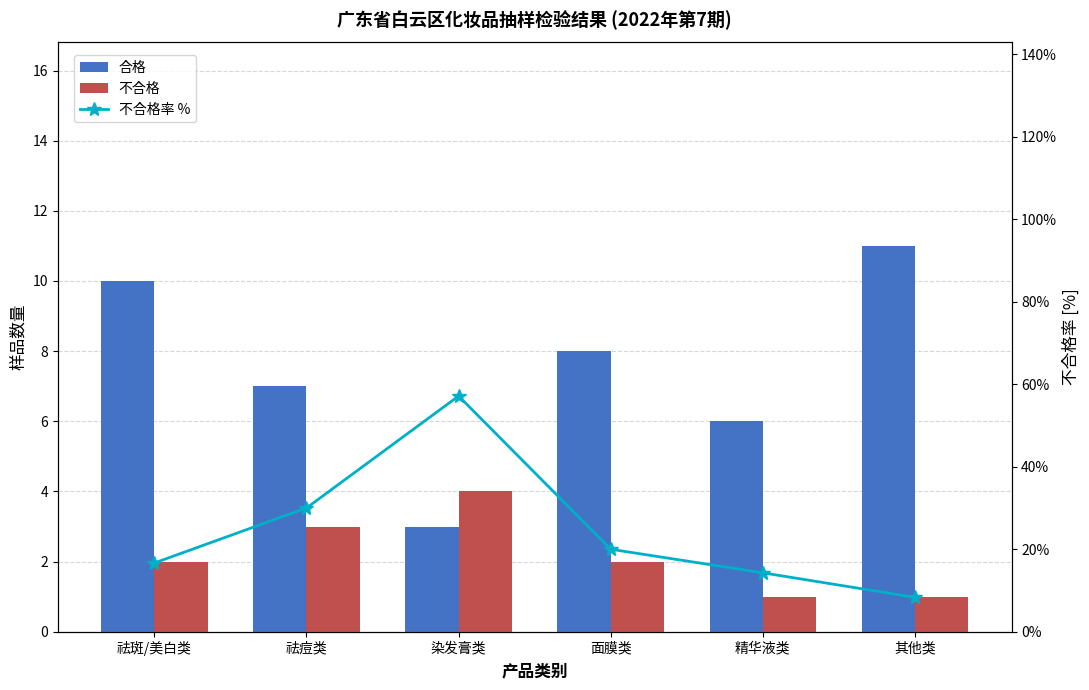

At 祛斑/美白类, list the series in order from largest to smallest.

不合格率 %, 合格, 不合格